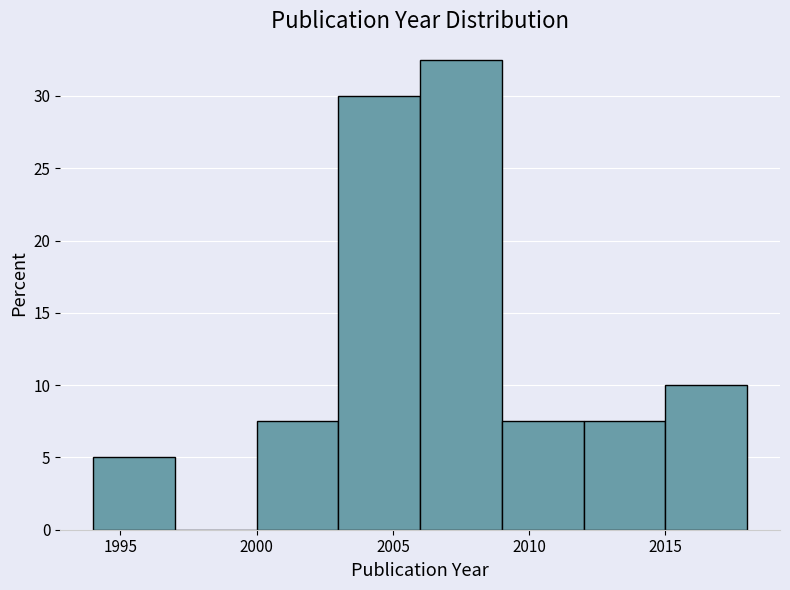

How tall is the bar that spans 2003 to 2006 on the x-axis? The values are not printed on the chart, so give them approximately, as read against the axis.

30.0